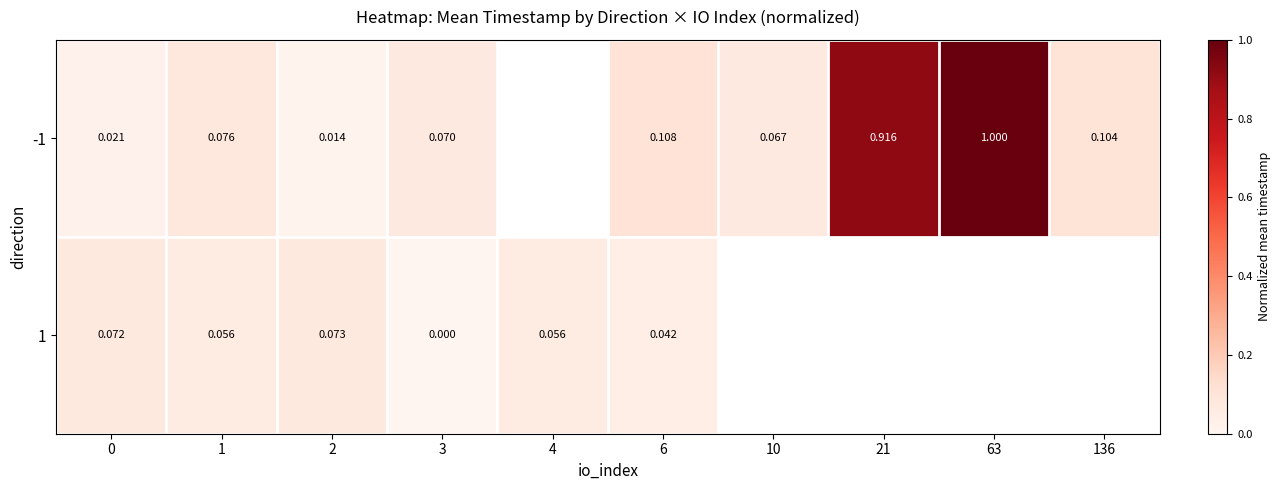

Rank the series at 2 from lowest to highest value.

-1, 1